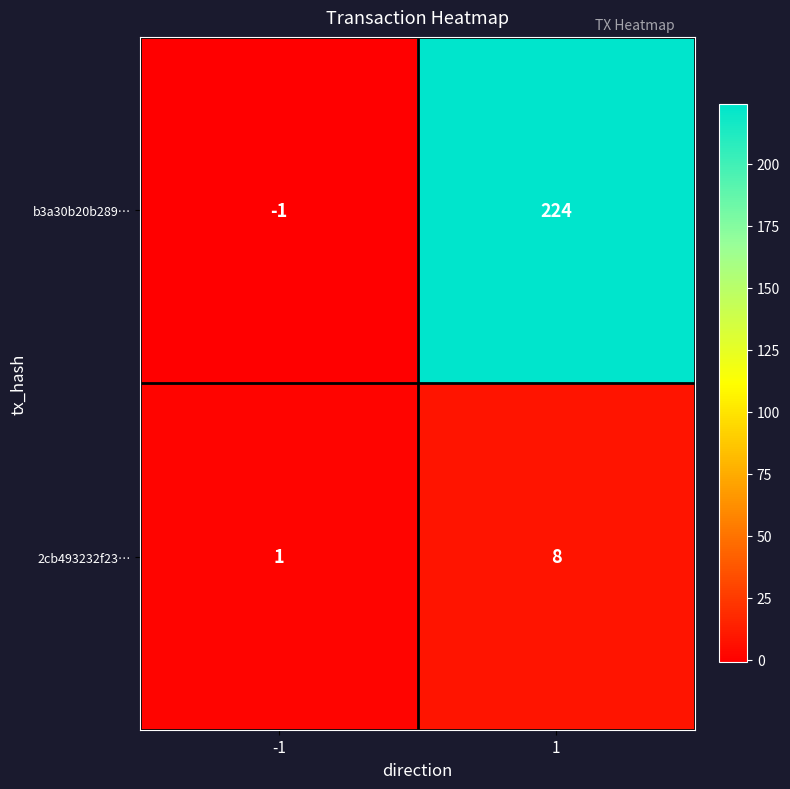

Reading left to right, transcribe all the data shown in this chart.

b3a30b20b289…: -1	224
2cb493232f23…: 1	8